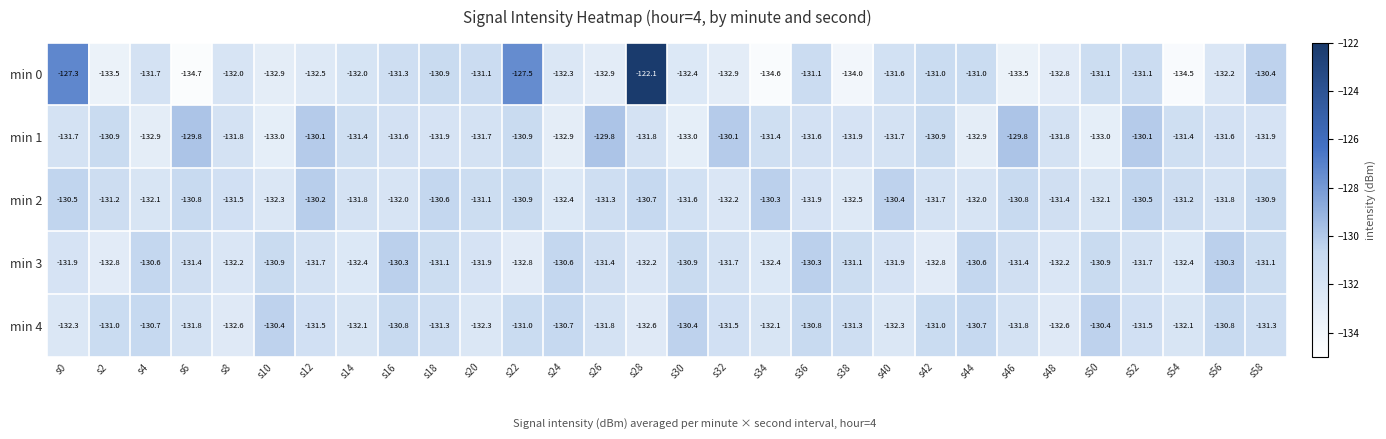

What is the minimum value for min 4?

-132.6